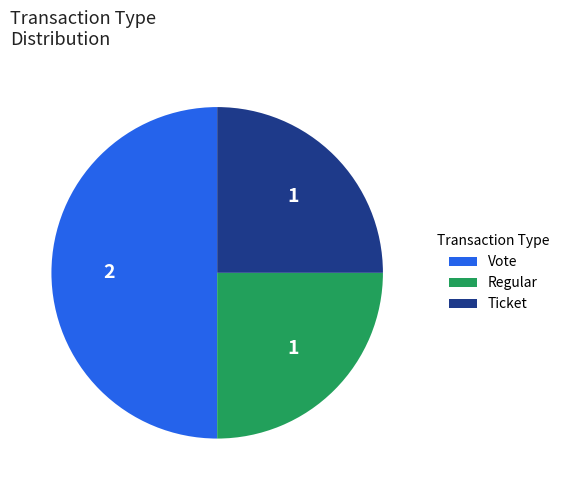

Do Ticket and Vote together represent more than half of the pie?

Yes